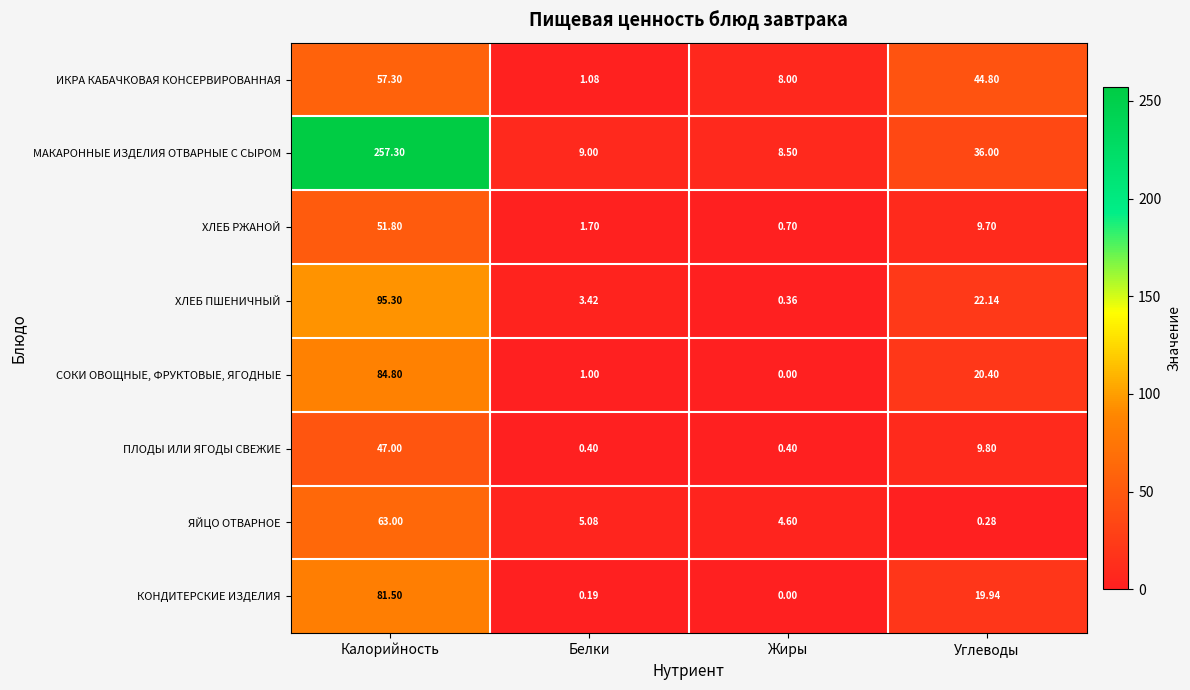

At Углеводы, list the series in order from smallest to largest.

ЯЙЦО ОТВАРНОЕ, ХЛЕБ РЖАНОЙ, ПЛОДЫ ИЛИ ЯГОДЫ СВЕЖИЕ, КОНДИТЕРСКИЕ ИЗДЕЛИЯ, СОКИ ОВОЩНЫЕ, ФРУКТОВЫЕ, ЯГОДНЫЕ, ХЛЕБ ПШЕНИЧНЫЙ, МАКАРОННЫЕ ИЗДЕЛИЯ ОТВАРНЫЕ С СЫРОМ, ИКРА КАБАЧКОВАЯ КОНСЕРВИРОВАННАЯ